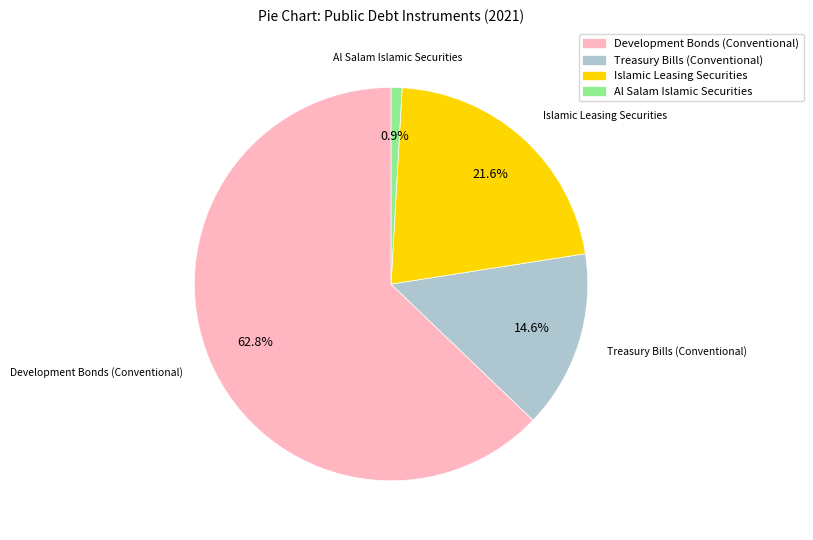

Is the sum of Islamic Leasing Securities and Development Bonds (Conventional) greater than half?

Yes